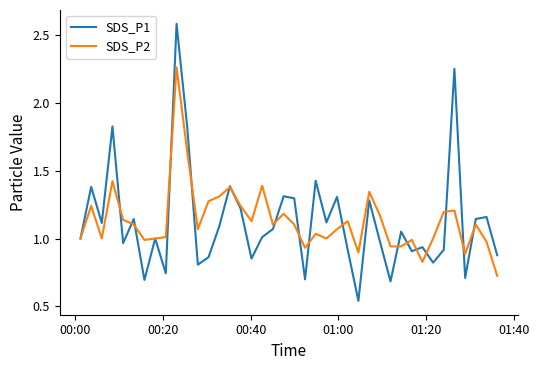

Which series has the widest spread of values?

SDS_P1